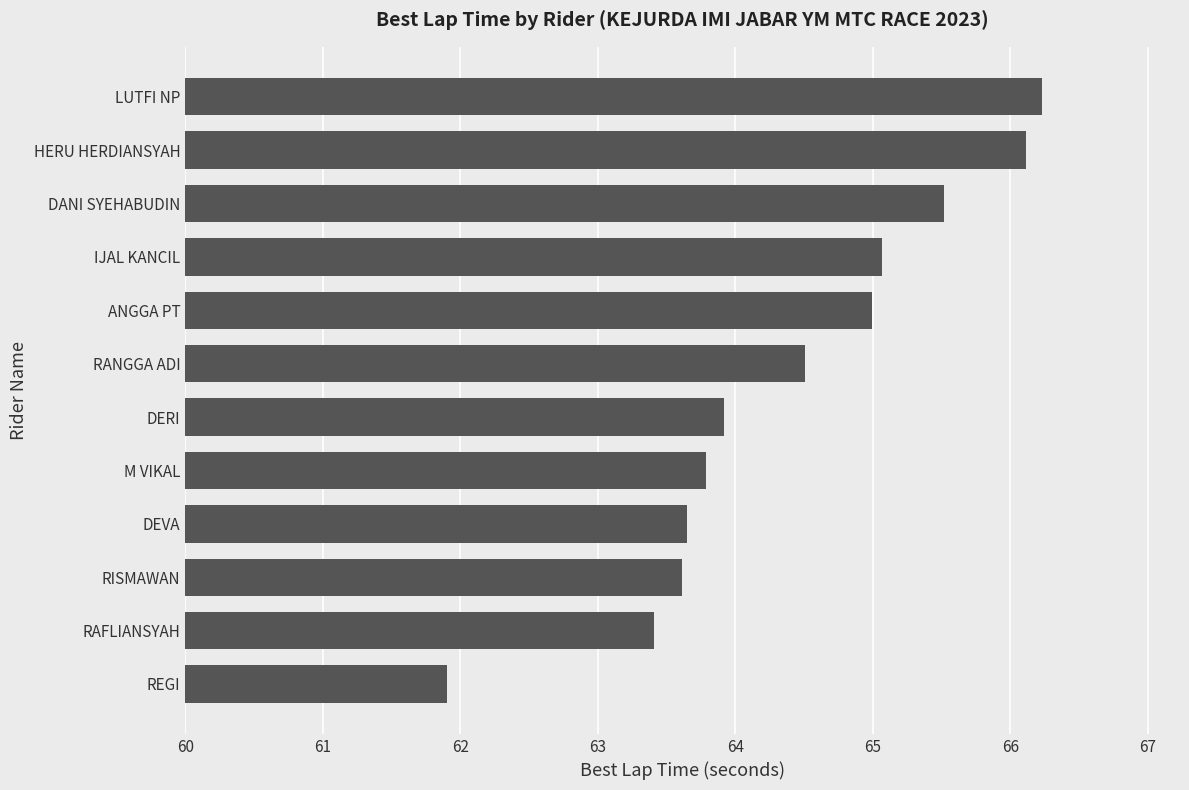

How many values are below 64?

6